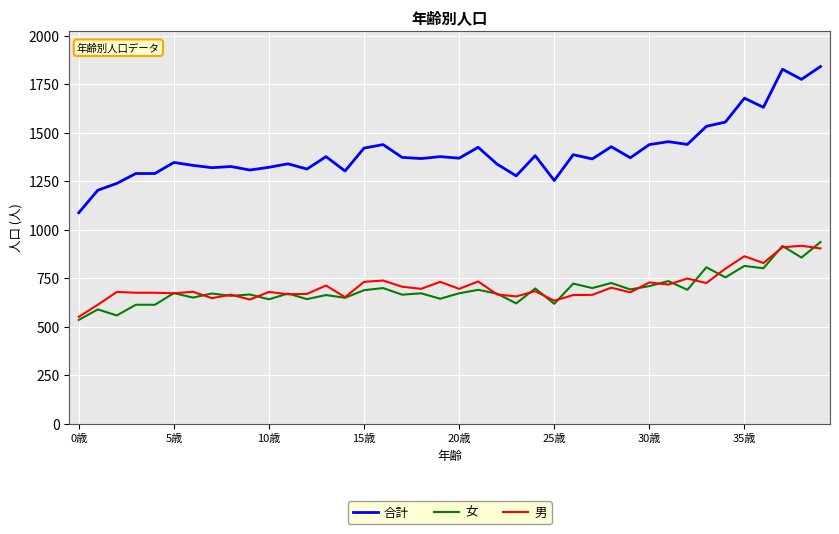

Which series has the largest total across all categories?

合計